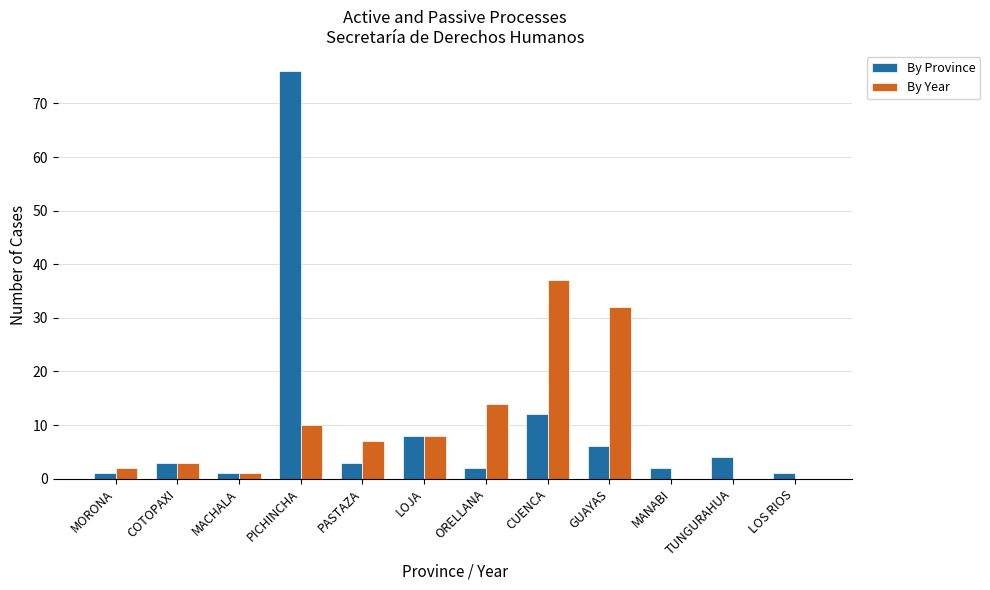

At which label is By Year closest to 18?

ORELLANA